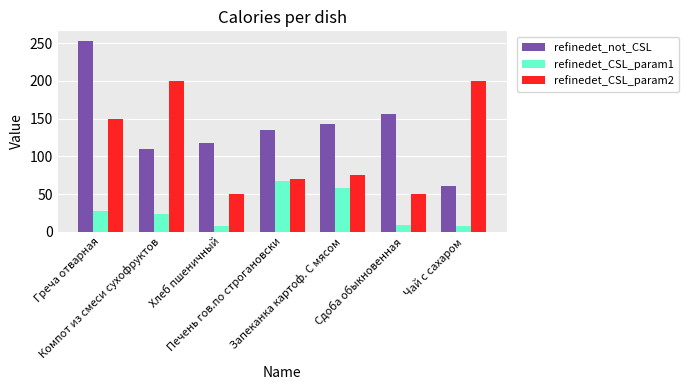

Are the bars grouped side by side (vs. stacked)?

Yes